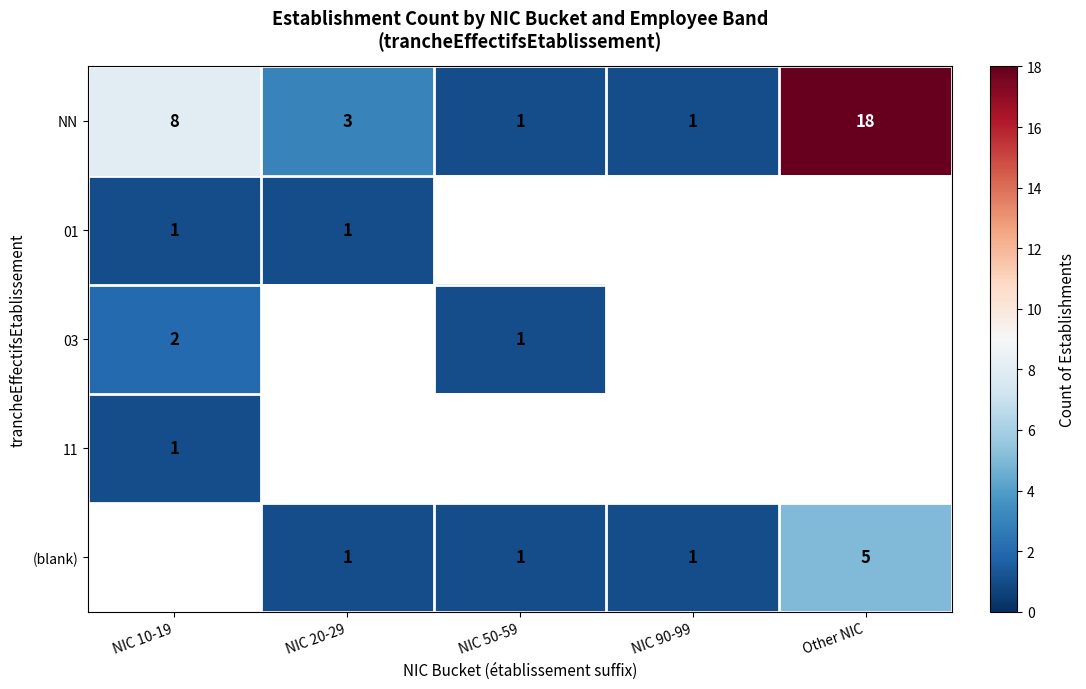

What is the approximate value of NN at NIC 10-19?

8